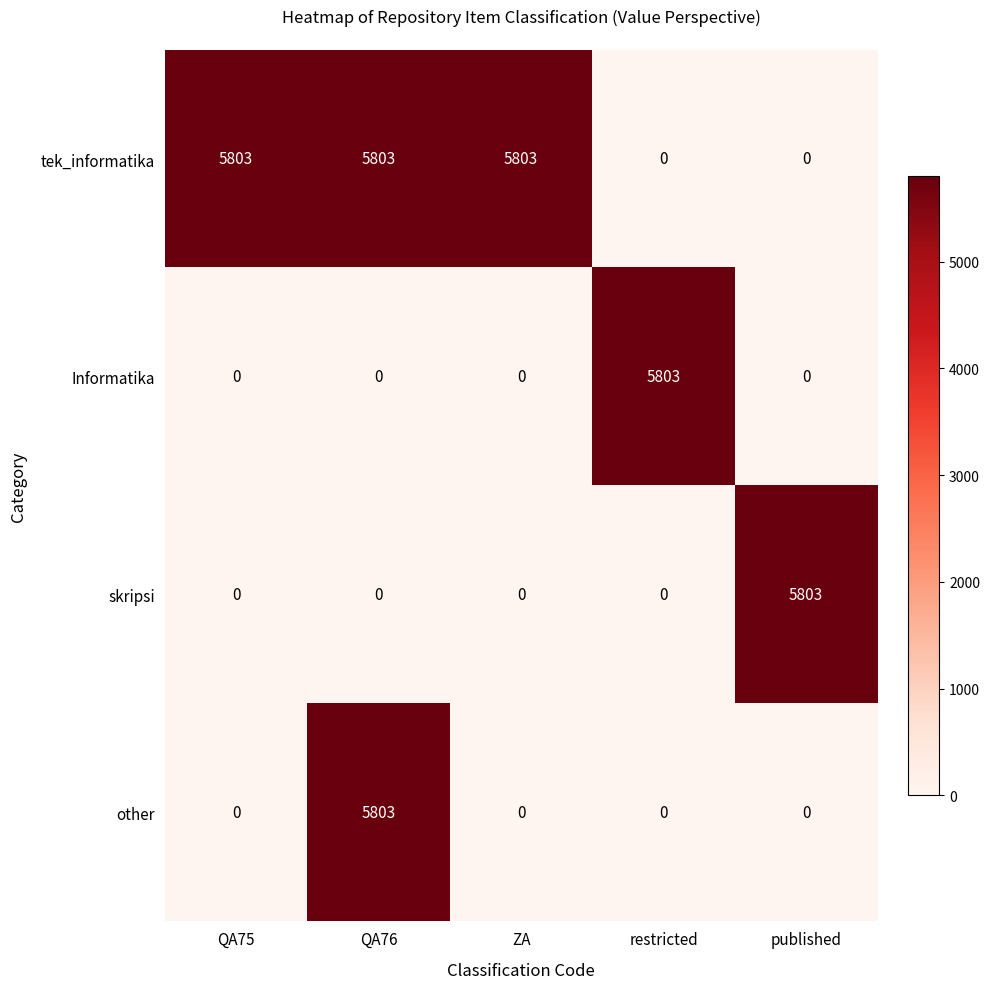

What is the total value across all series at ZA?

5803